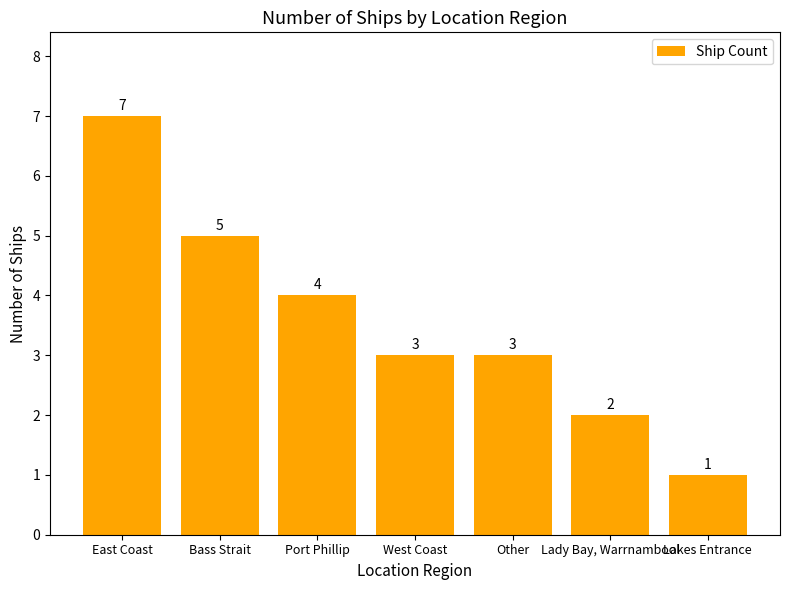

What is the value of the 4th bar from the left?

3